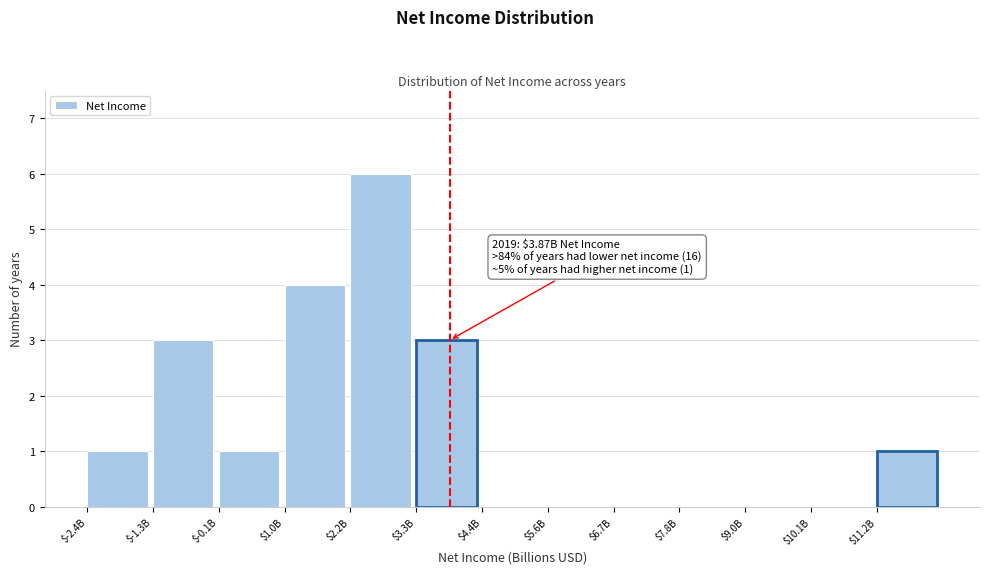

At which category does the chart reach its peak across all series?

$2.2B